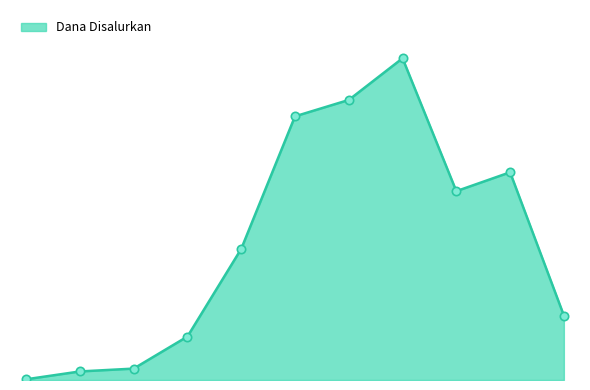

Is this an area chart (filled region under the line)?

Yes